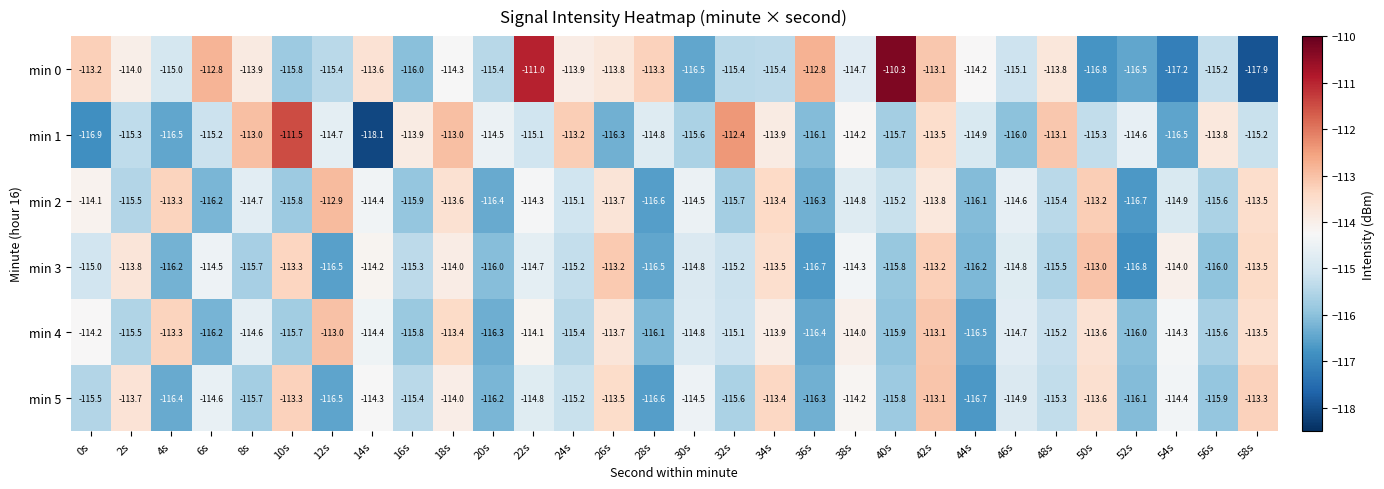

Which series changed the most between 42s and 48s?

min 3